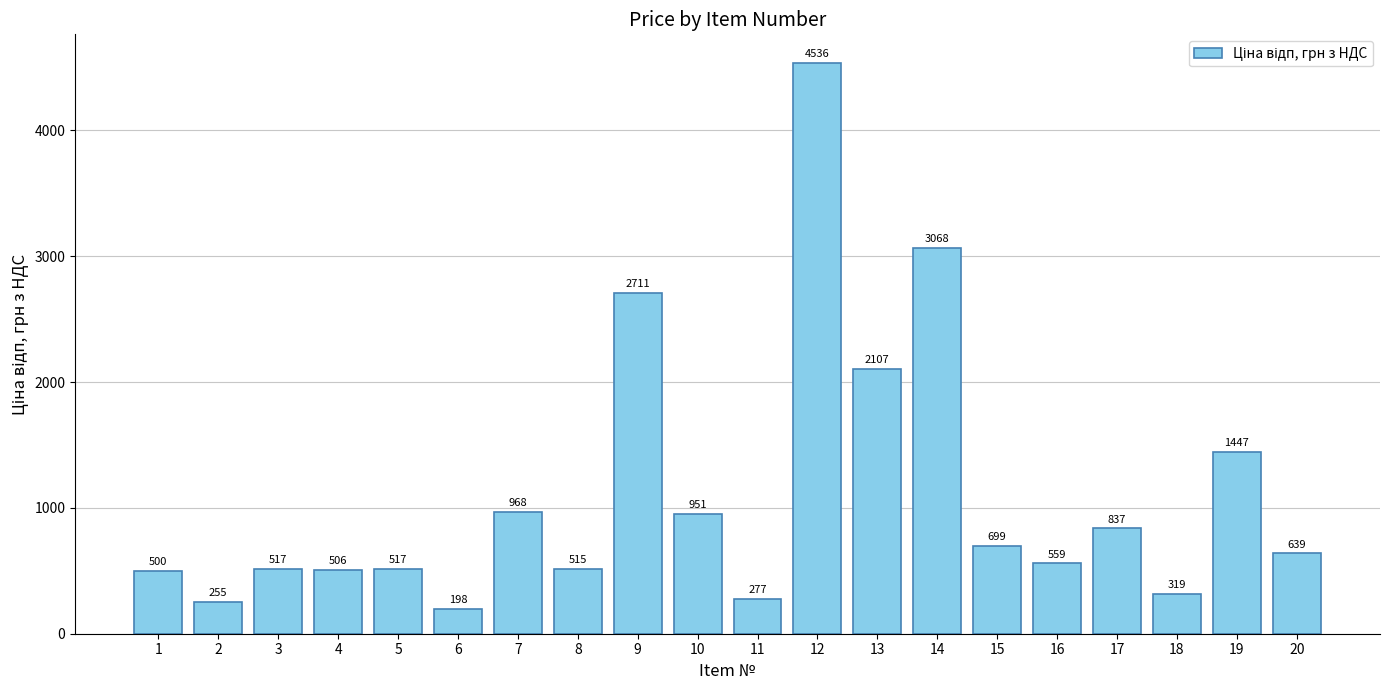

What is the greatest value displayed?

4536.5